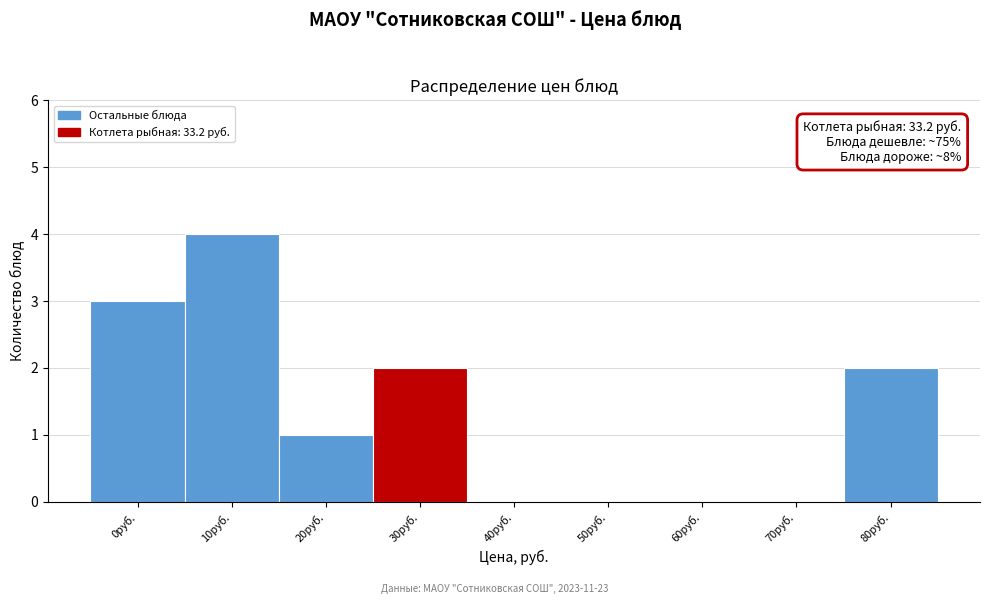

Reading left to right, list all the values displayed in this chart.

0руб.=3	10руб.=4	20руб.=1	30руб.=2	40руб.=0	50руб.=0	60руб.=0	70руб.=0	80руб.=2